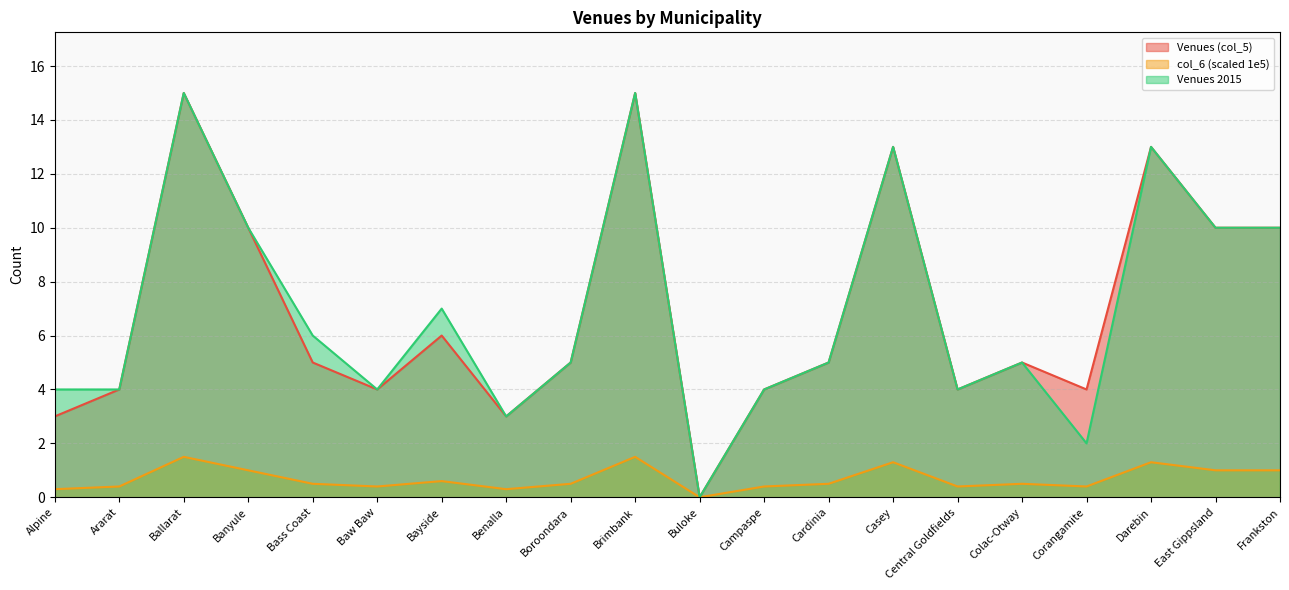

What position from the left is Brimbank?

10